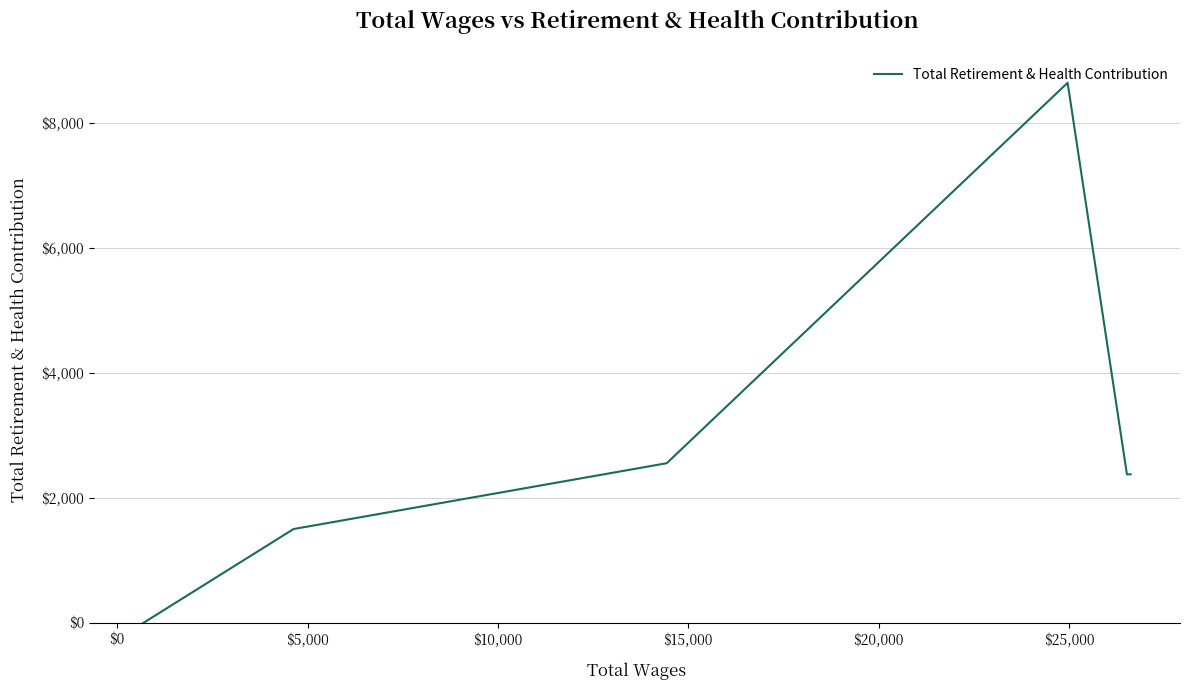

What is the difference between the second highest and minimum values?

2556